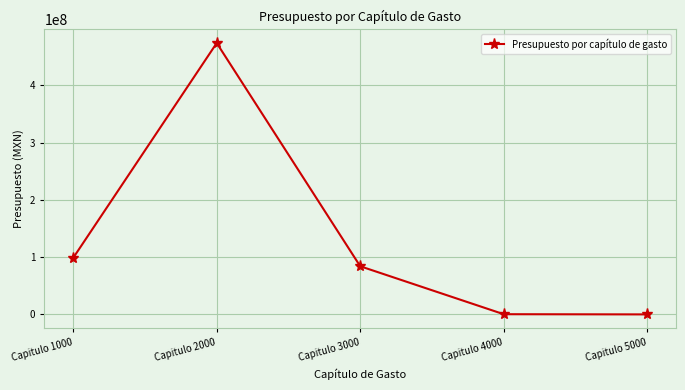

What is the difference between the second highest and minimum values?

98708049